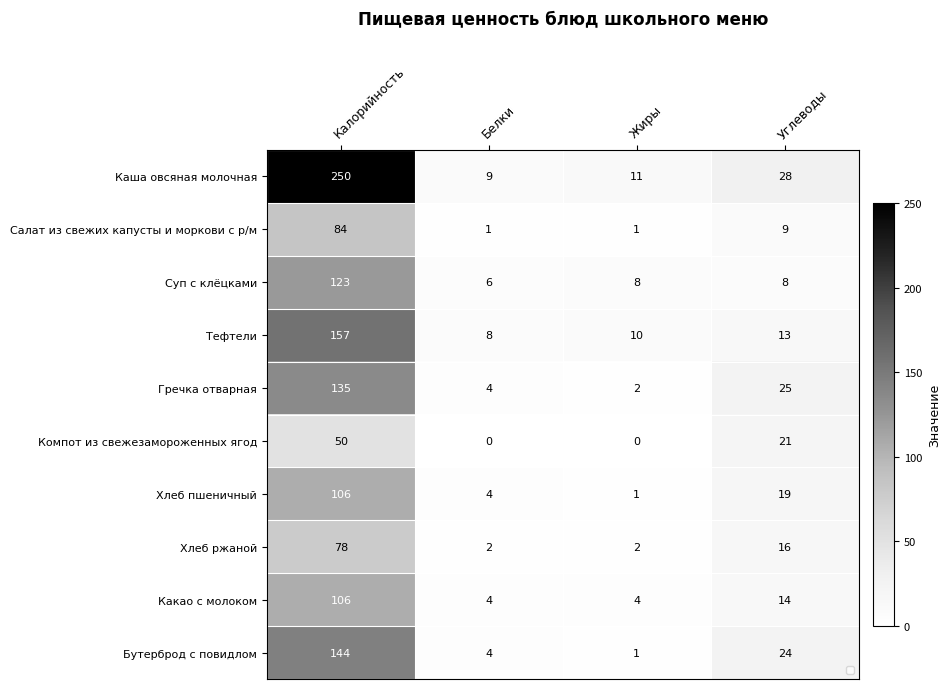

Which series has the largest total across all categories?

Каша овсяная молочная